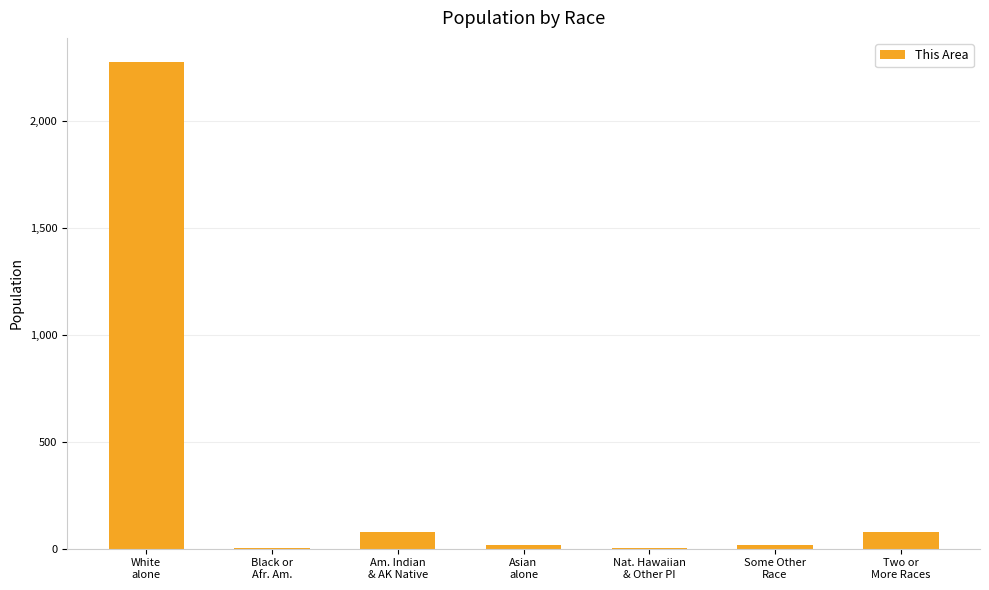

True or false: the data shows 79 at Two or
More Races.

True